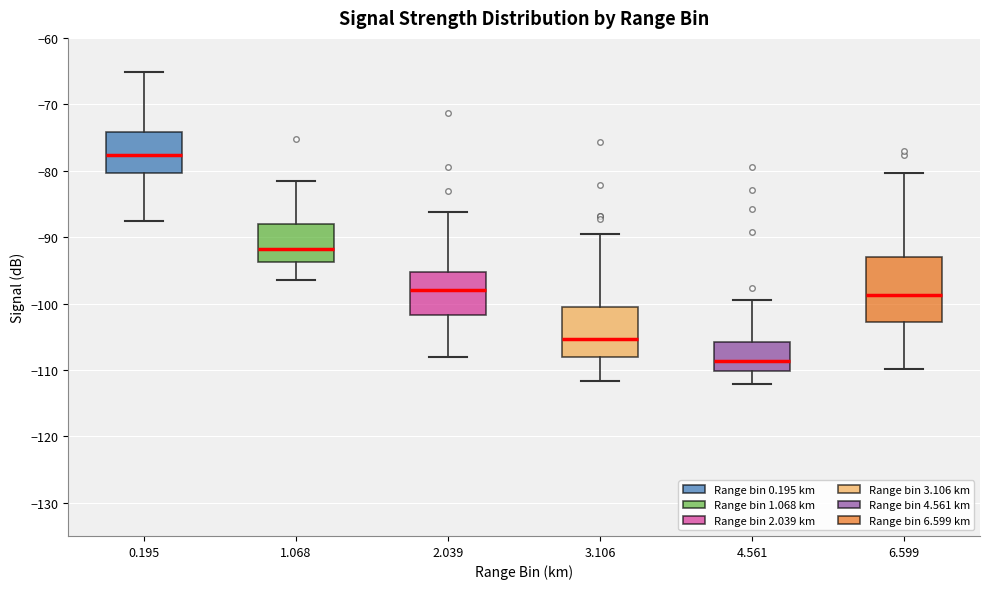

Reading left to right, transcribe this box plot: for each box, give where its median line is, the range the box spans, and where its two whiskers end, as read against the y-axis. The values are not printed on the chart, so give them approximately, as read against the axis.

0.195: median -78, box -80 to -74, whiskers -87 to -65
1.068: median -92, box -94 to -88, whiskers -96 to -81
2.039: median -98, box -102 to -95, whiskers -108 to -86
3.106: median -105, box -108 to -101, whiskers -112 to -90
4.561: median -109, box -110 to -106, whiskers -112 to -99
6.599: median -99, box -103 to -93, whiskers -110 to -80